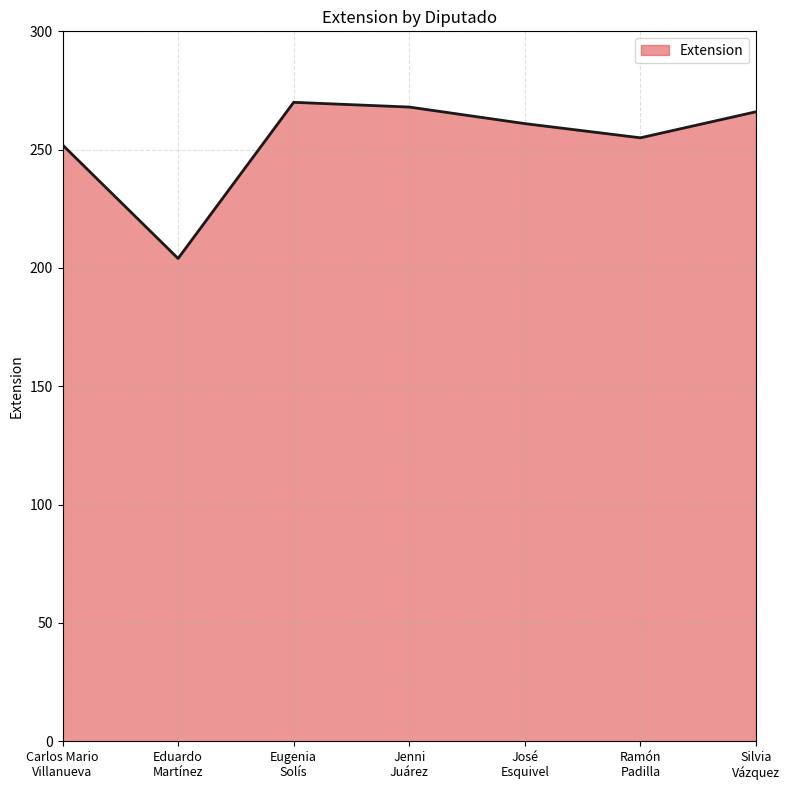

The chart shows a value of 444 at José
Esquivel. True or false?

False